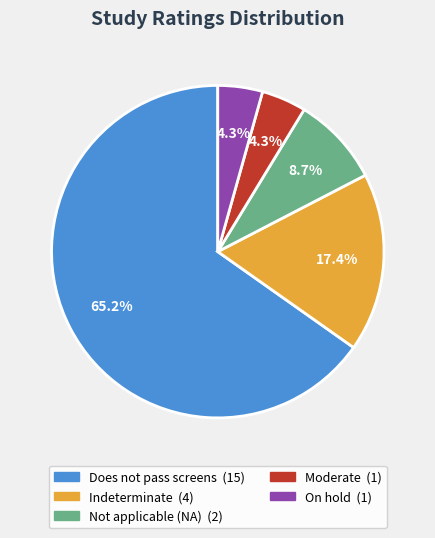

Count the number of slices in the pie.

5